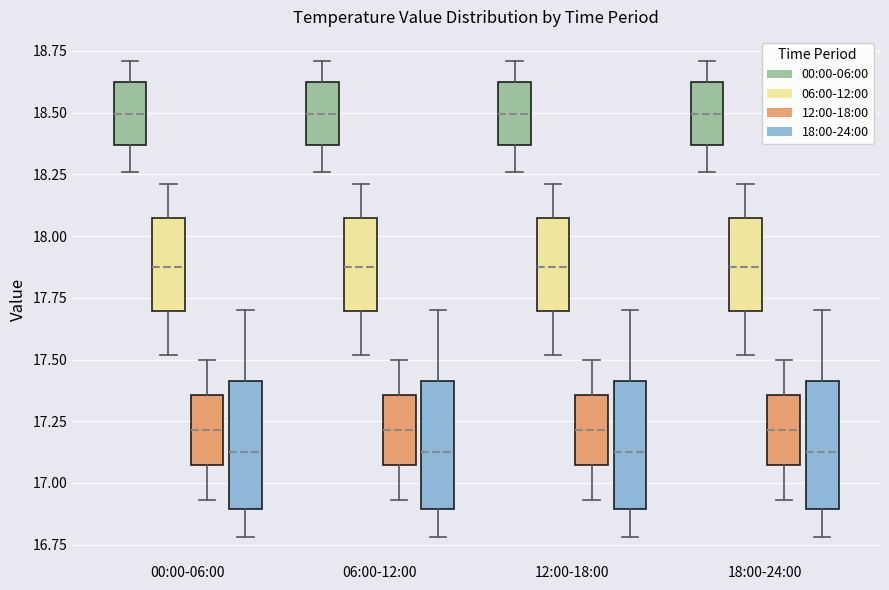

Reading left to right, transcribe this box plot: for each box, give where its median line is, the range the box spans, and where its two whiskers end, as read against the y-axis. The values are not printed on the chart, so give them approximately, as read against the axis.

00:00-06:00 (00:00-06:00): median 18.50, box 18.35 to 18.60, whiskers 18.25 to 18.70
00:00-06:00 (06:00-12:00): median 17.90, box 17.70 to 18.05, whiskers 17.50 to 18.20
00:00-06:00 (12:00-18:00): median 17.20, box 17.05 to 17.35, whiskers 16.95 to 17.50
00:00-06:00 (18:00-24:00): median 17.15, box 16.90 to 17.40, whiskers 16.80 to 17.70
06:00-12:00 (00:00-06:00): median 18.50, box 18.35 to 18.60, whiskers 18.25 to 18.70
06:00-12:00 (06:00-12:00): median 17.90, box 17.70 to 18.05, whiskers 17.50 to 18.20
06:00-12:00 (12:00-18:00): median 17.20, box 17.05 to 17.35, whiskers 16.95 to 17.50
06:00-12:00 (18:00-24:00): median 17.15, box 16.90 to 17.40, whiskers 16.80 to 17.70
12:00-18:00 (00:00-06:00): median 18.50, box 18.35 to 18.60, whiskers 18.25 to 18.70
12:00-18:00 (06:00-12:00): median 17.90, box 17.70 to 18.05, whiskers 17.50 to 18.20
12:00-18:00 (12:00-18:00): median 17.20, box 17.05 to 17.35, whiskers 16.95 to 17.50
12:00-18:00 (18:00-24:00): median 17.15, box 16.90 to 17.40, whiskers 16.80 to 17.70
18:00-24:00 (00:00-06:00): median 18.50, box 18.35 to 18.60, whiskers 18.25 to 18.70
18:00-24:00 (06:00-12:00): median 17.90, box 17.70 to 18.05, whiskers 17.50 to 18.20
18:00-24:00 (12:00-18:00): median 17.20, box 17.05 to 17.35, whiskers 16.95 to 17.50
18:00-24:00 (18:00-24:00): median 17.15, box 16.90 to 17.40, whiskers 16.80 to 17.70